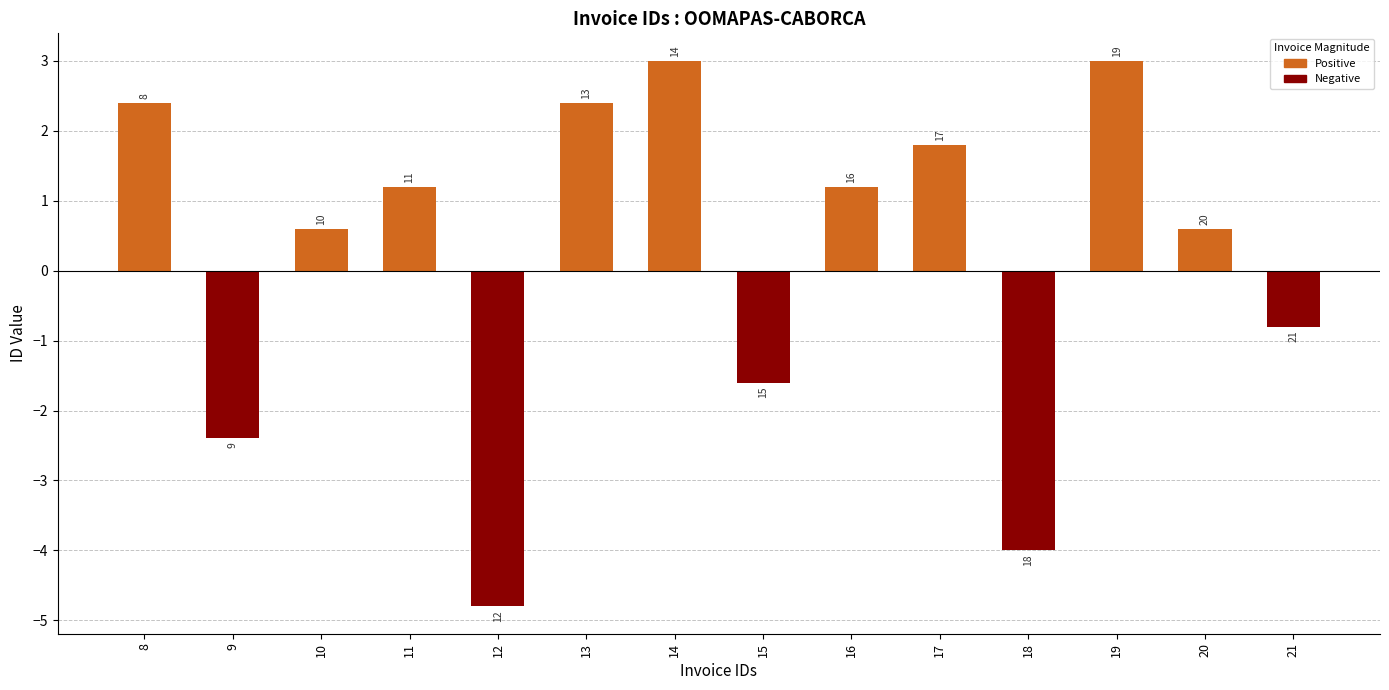

How many bars are there in total?

14